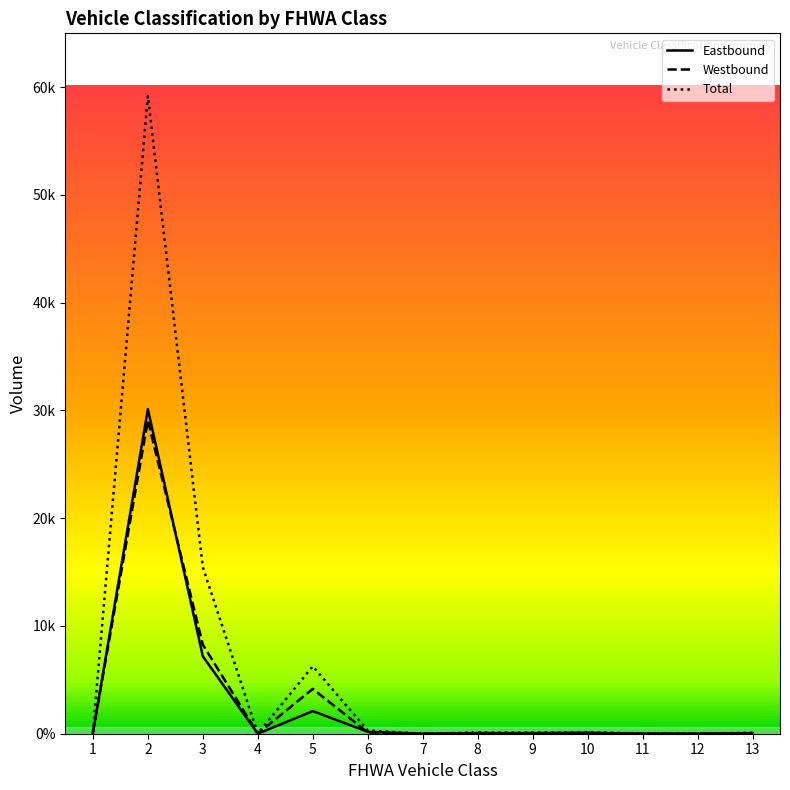

Where is Total nearest to the value 29592?

3